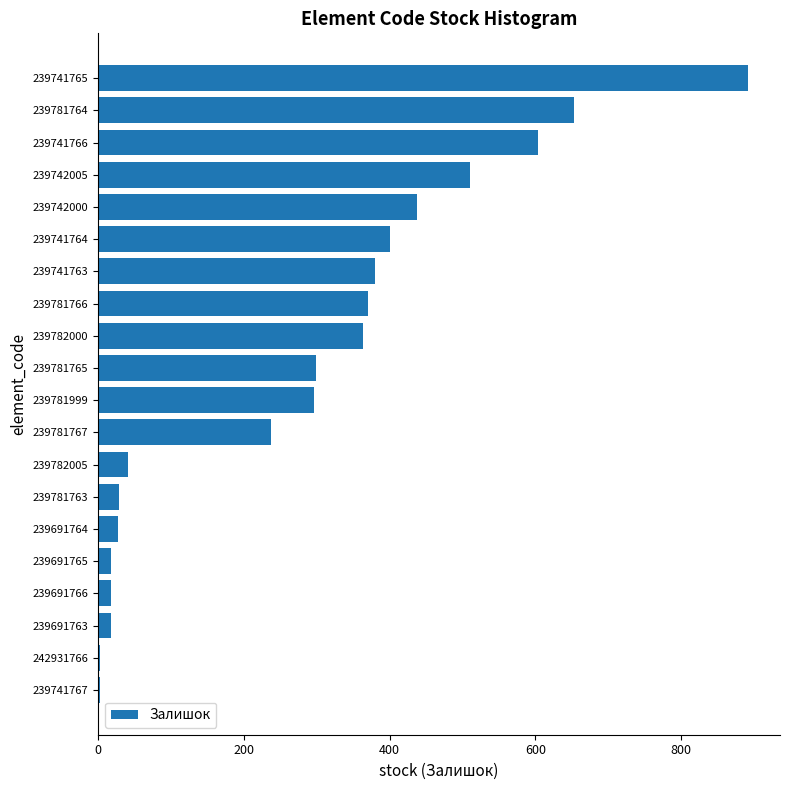

What is the maximum value shown in the chart?

891